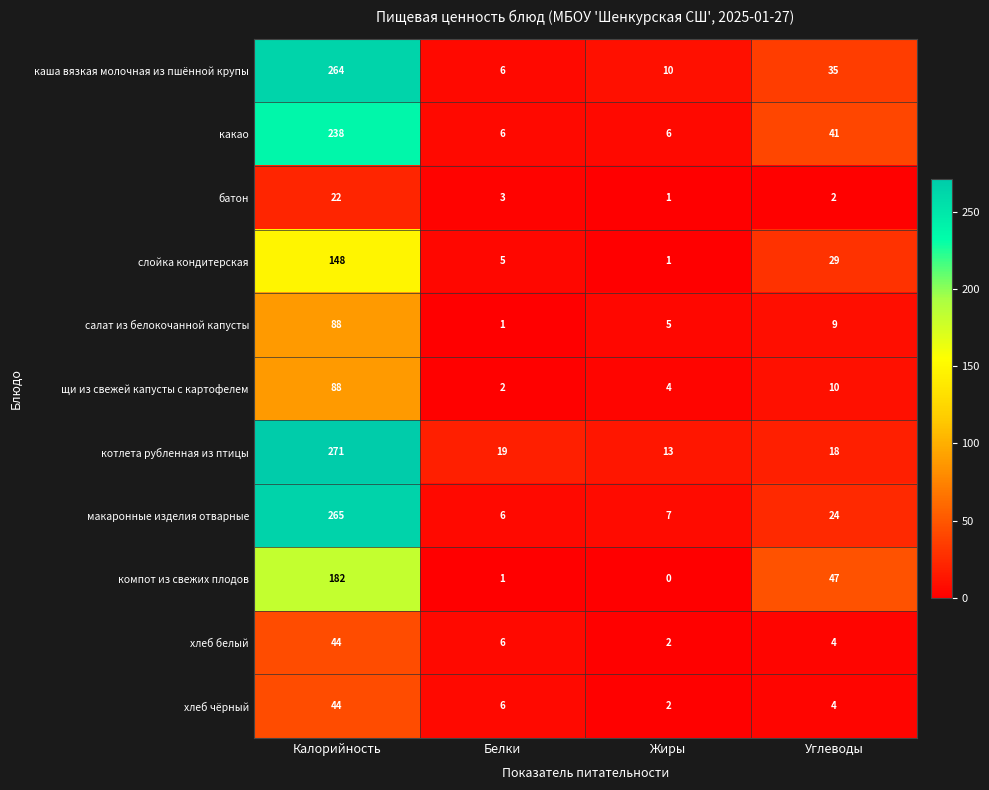

The value of компот из свежих плодов at Жиры is 0. True or false?

True